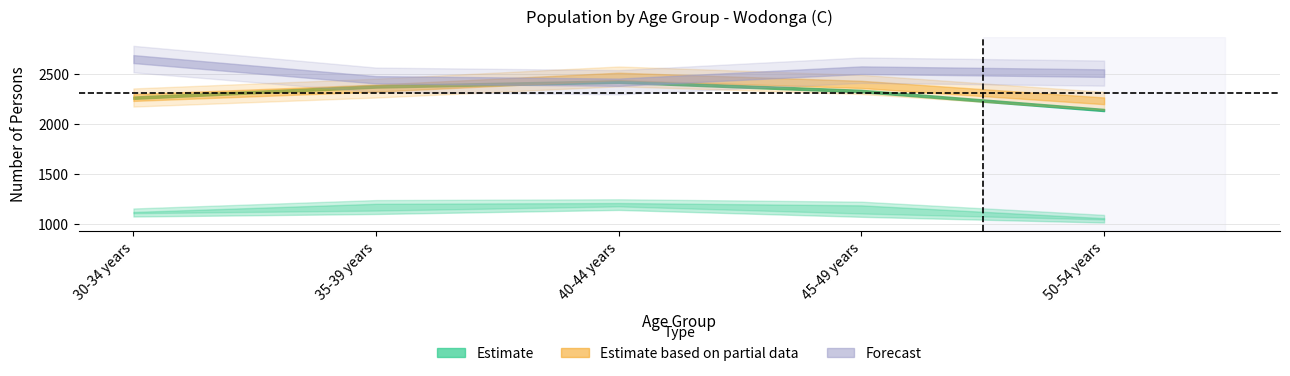

What is the label of the 3rd point from the right?

40-44 years